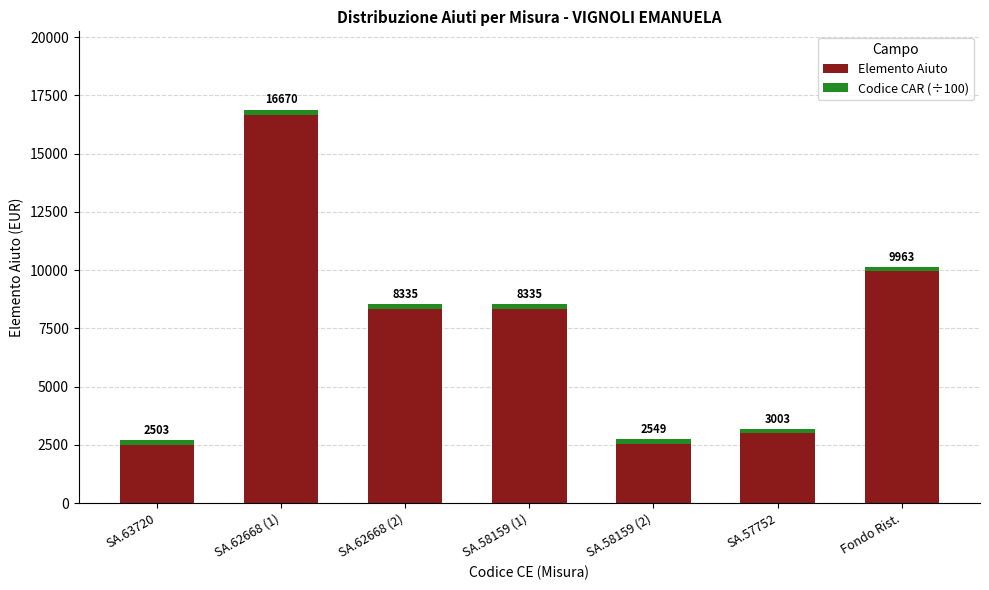

At which category is the sum across all series the highest?

SA.62668 (1)